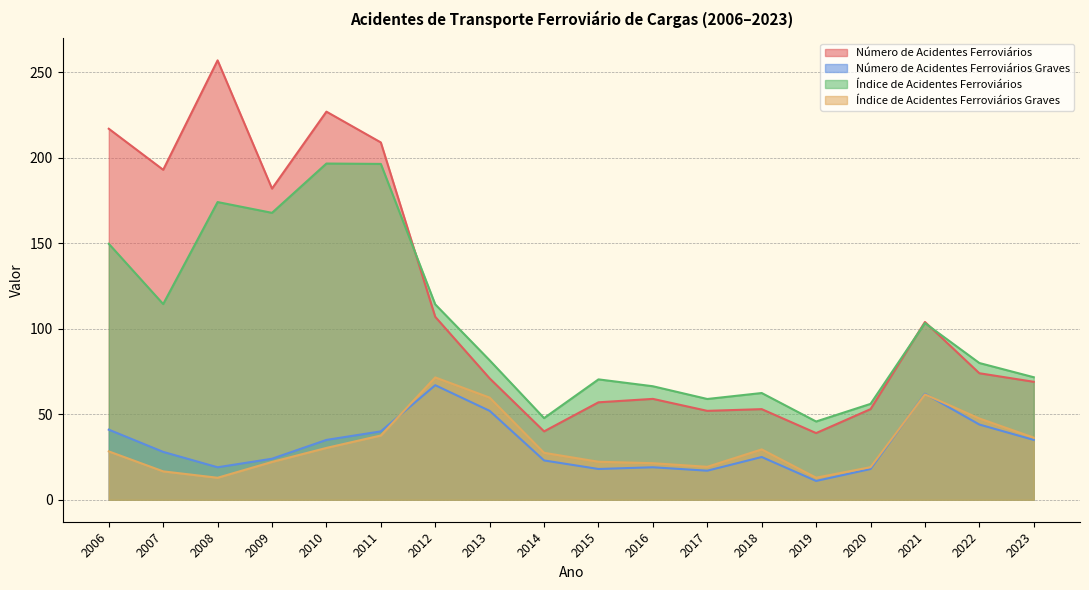

At which category does Índice de Acidentes Ferroviários reach its first local peak?

2008